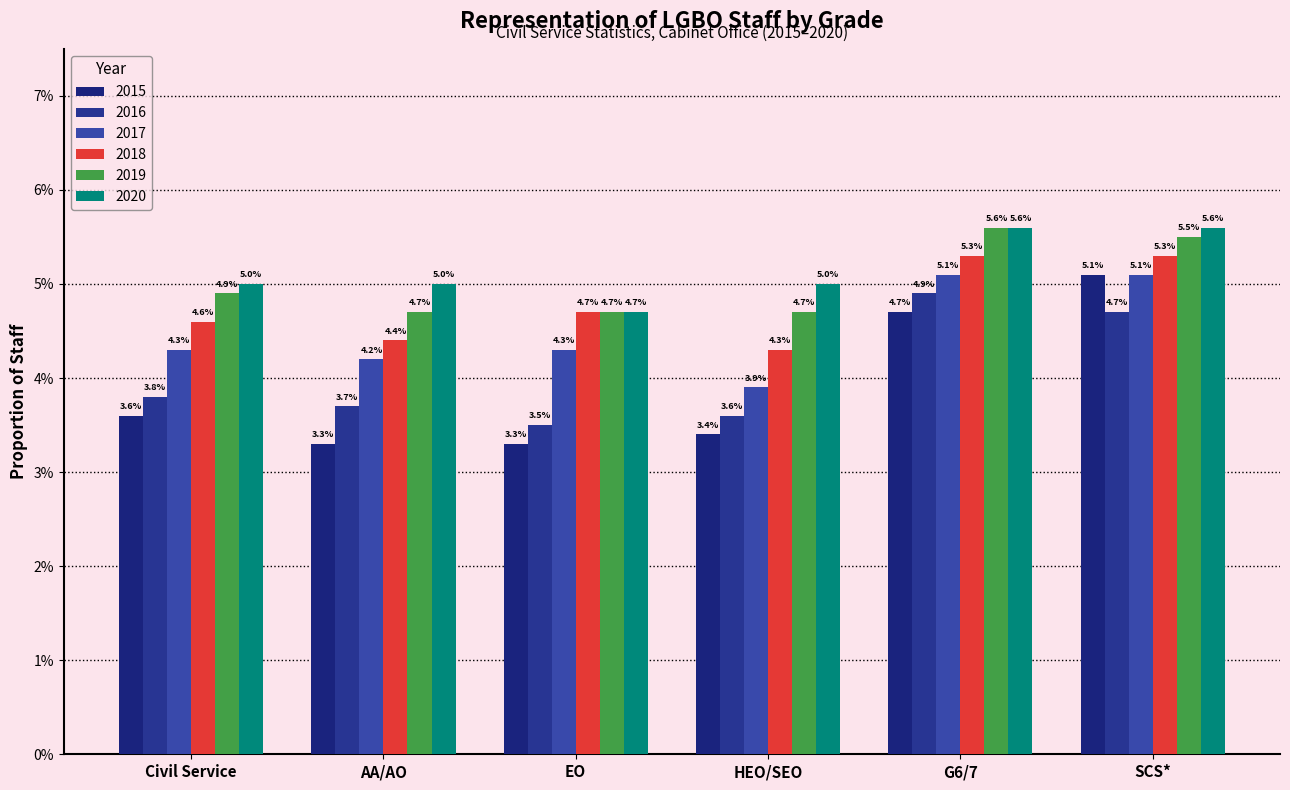

Does the chart contain any negative values?

No